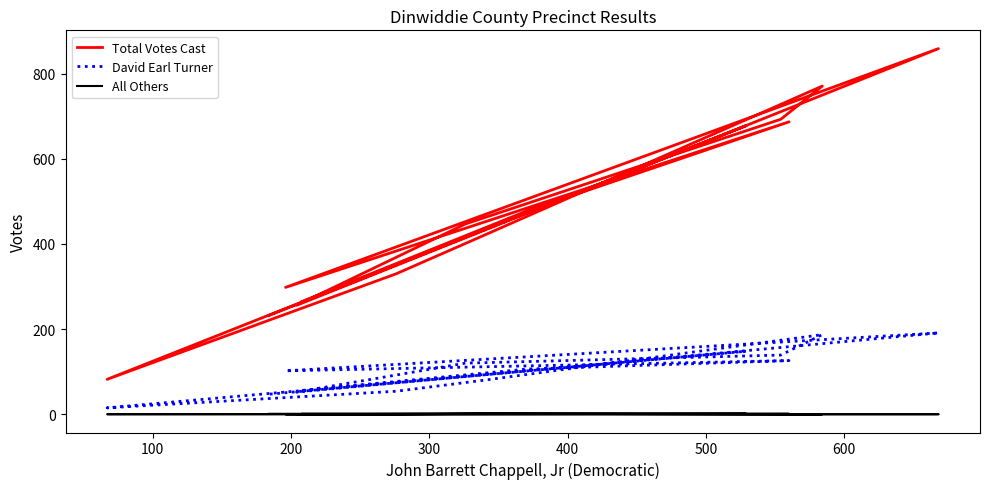

True or false: David Earl Turner and Total Votes Cast intersect in this chart.

False